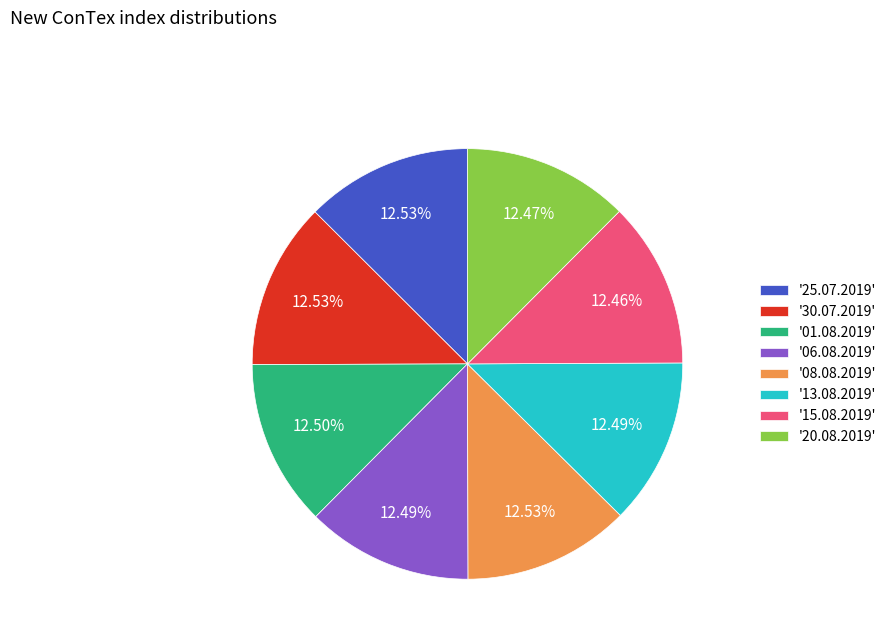

What is the ratio of the value at '20.08.2019' to the value at '06.08.2019'?

1.0